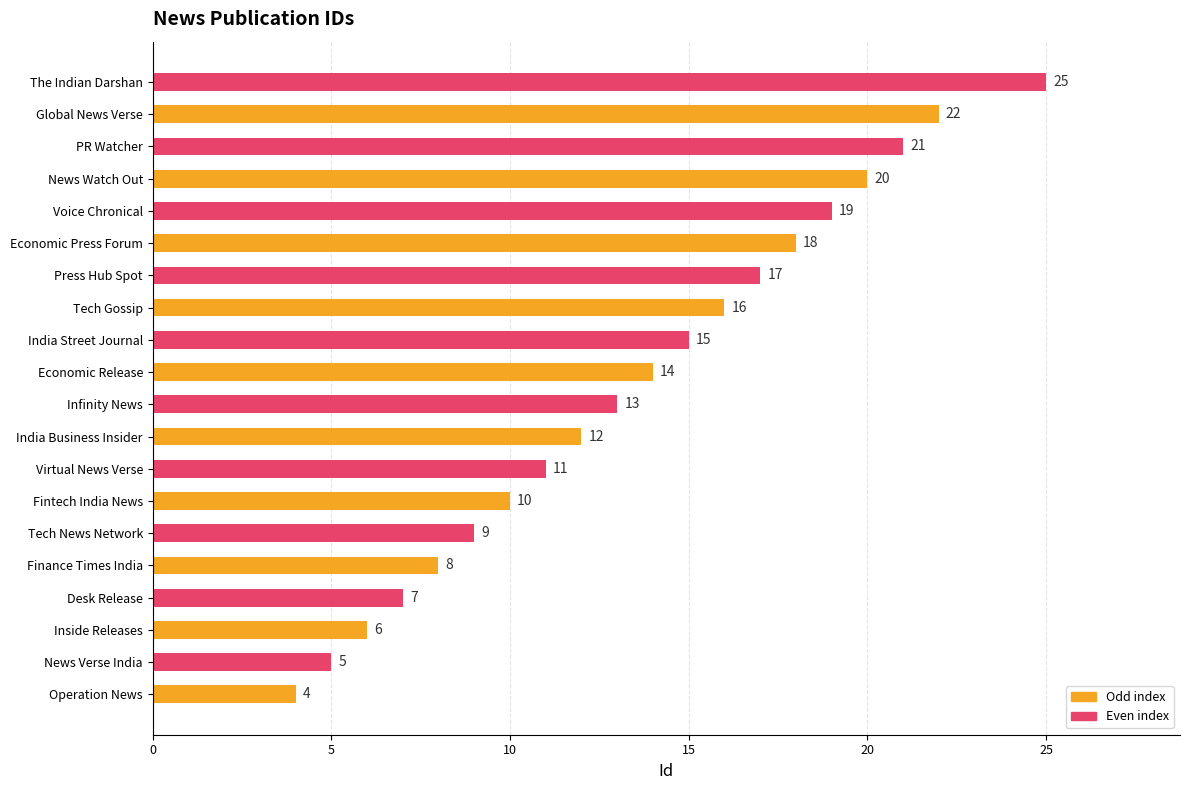

How many categories are shown in the chart?

20